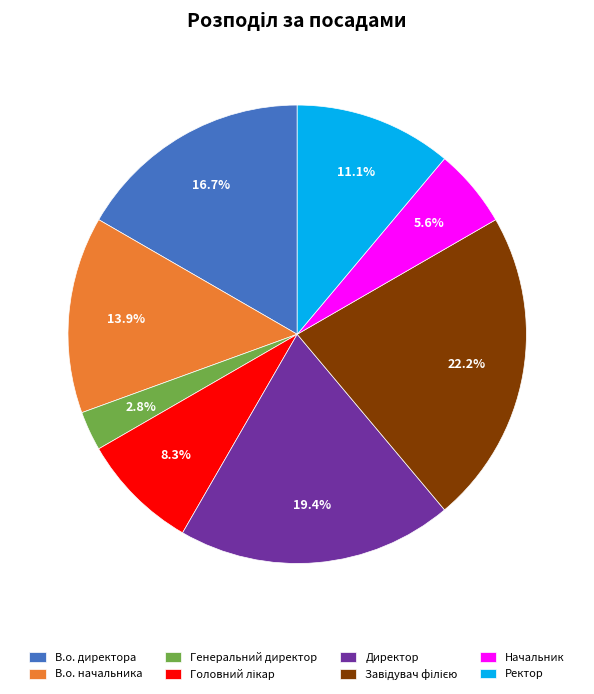

What is the ratio of the value at Начальник to the value at В.о. директора?

0.3